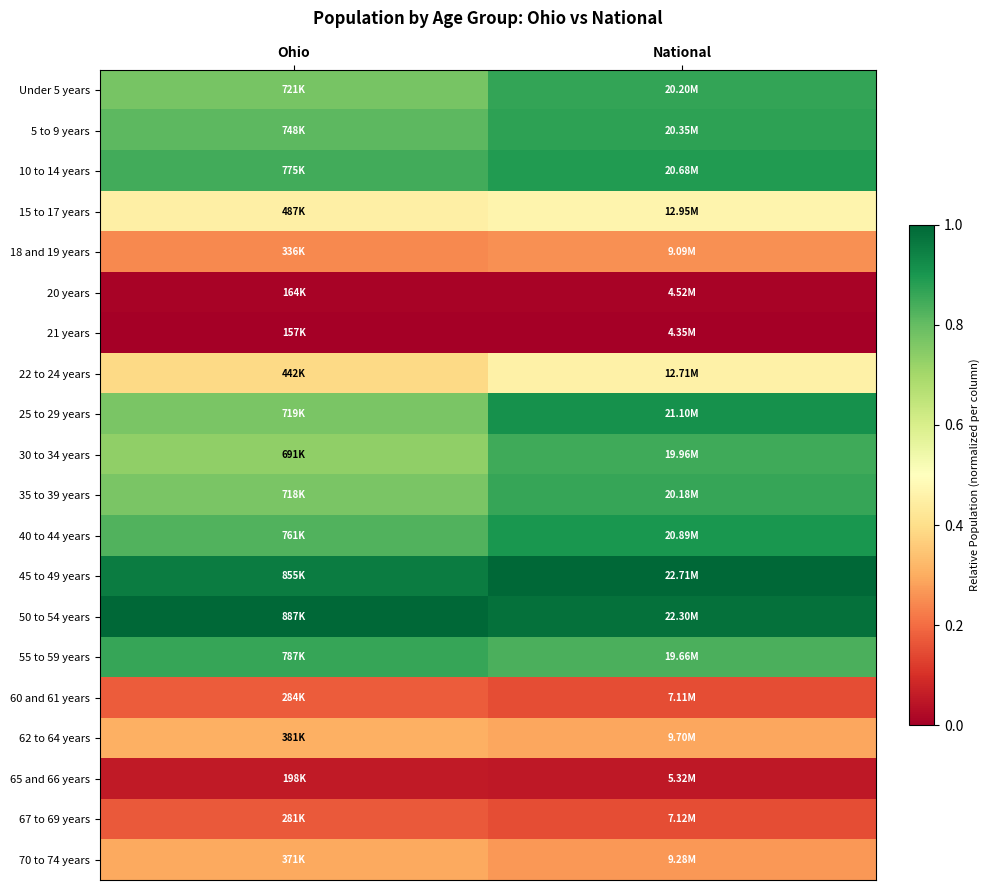

What is the spread (max minus min) of values at National?

1.0